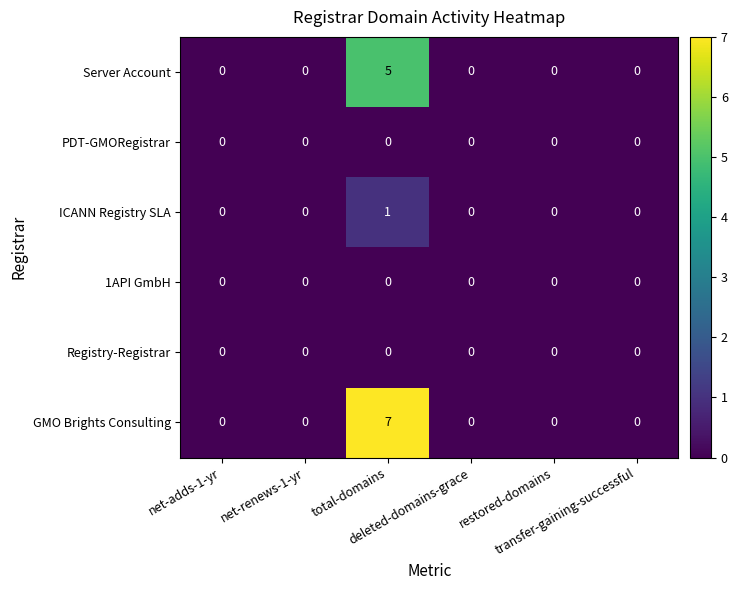

Which series has the largest range (max minus min)?

GMO Brights Consulting